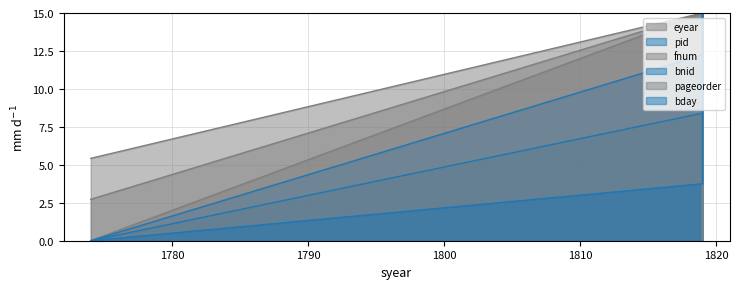

Is it true that pid equals 3.9 at 1819?

False